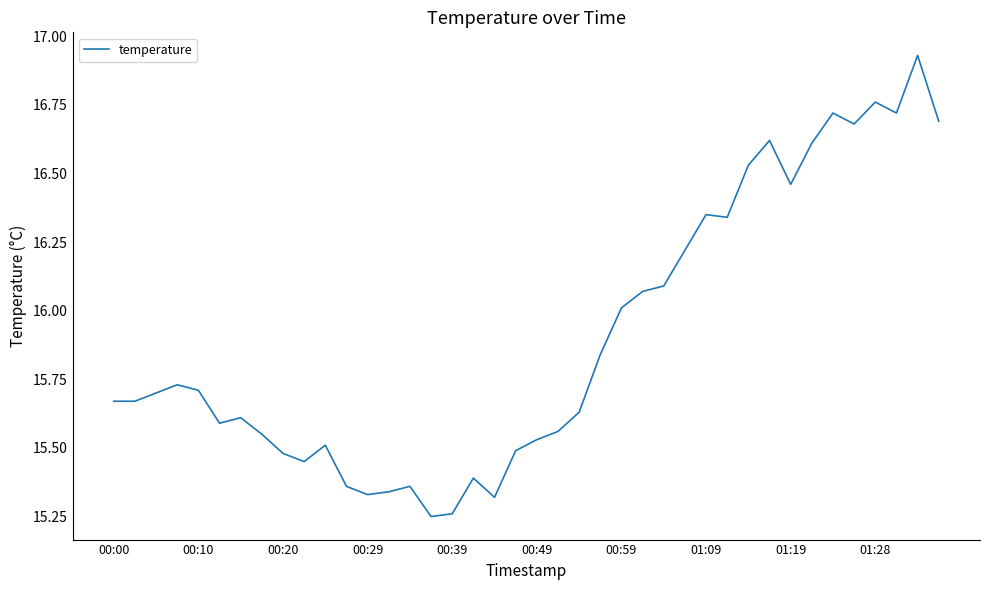

What is the difference between the maximum and minimum values?

1.7